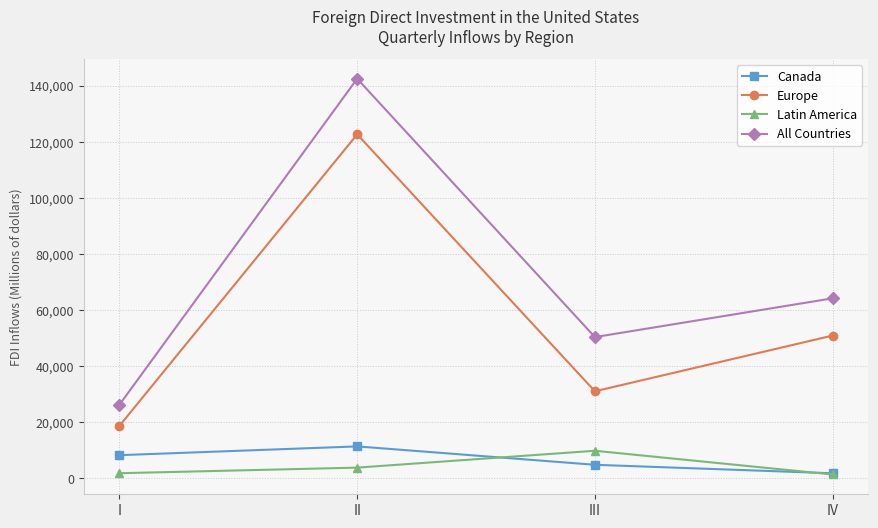

The value of All Countries at III is 72384. True or false?

False